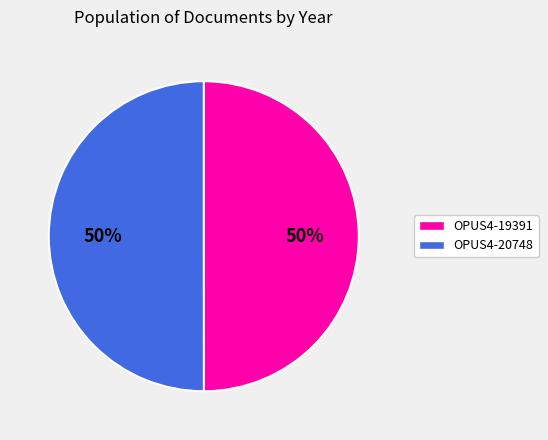

To the nearest percent, what is the combined percentage of OPUS4-20748 and OPUS4-19391?

100%